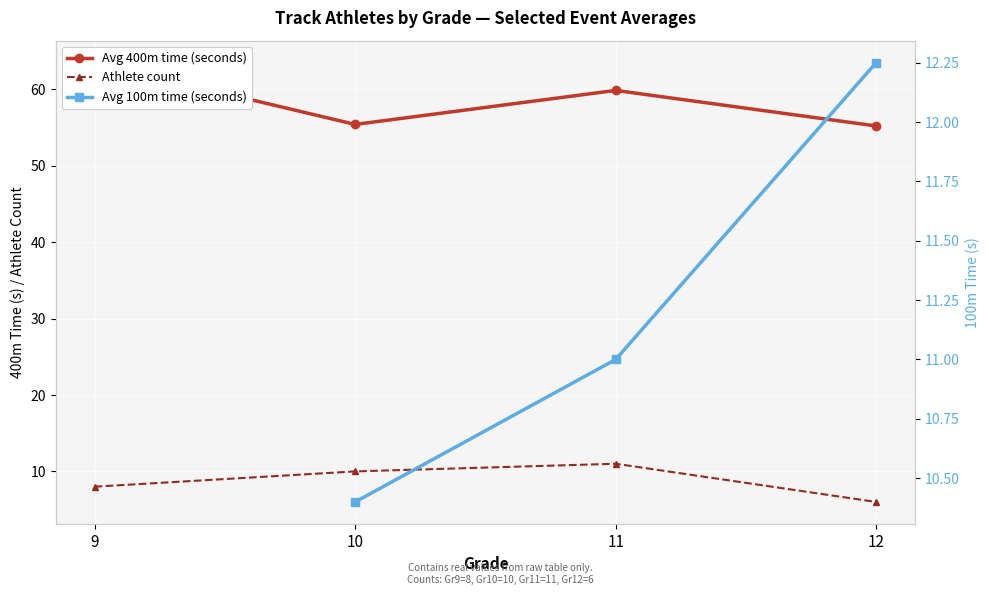

What is the difference between the highest and lowest values at 9?

55.5